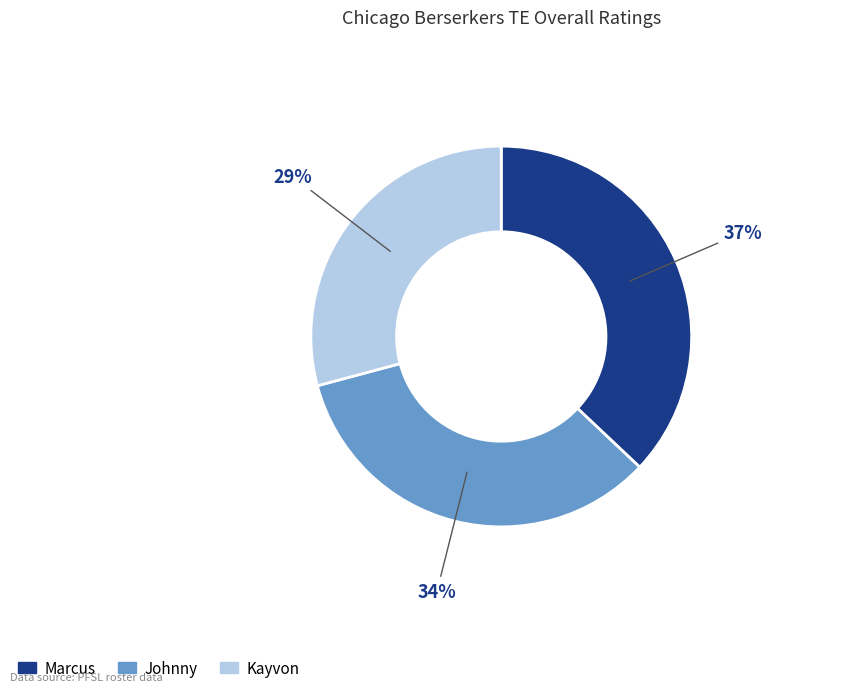

To the nearest percent, what is the difference between the largest and smallest slice percentages?

8%